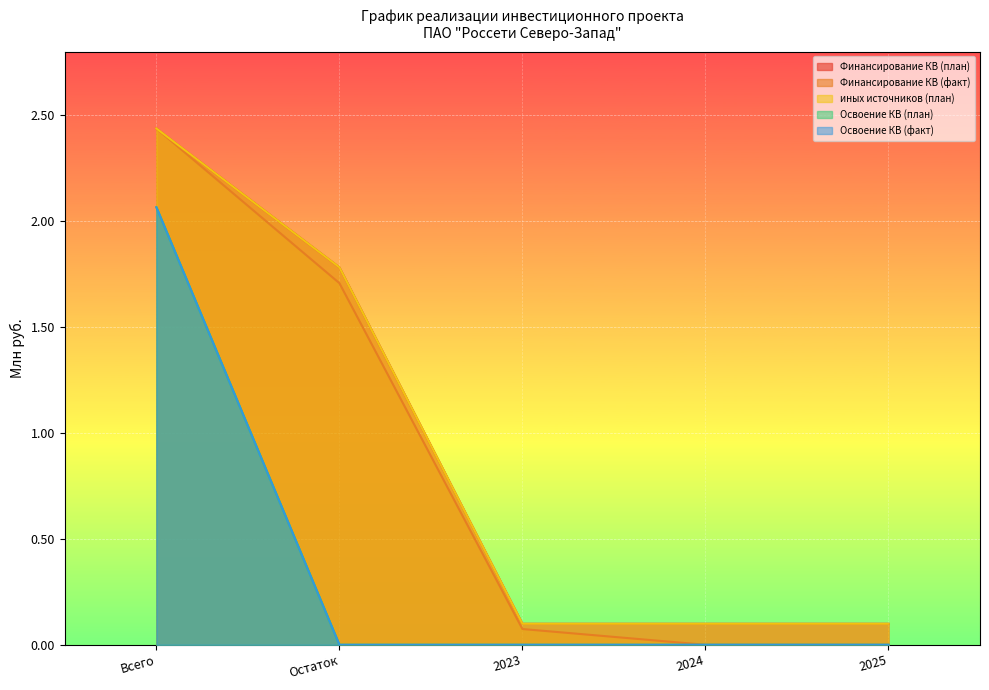

Is it true that Финансирование КВ (факт) equals 4.2 at Всего?

False